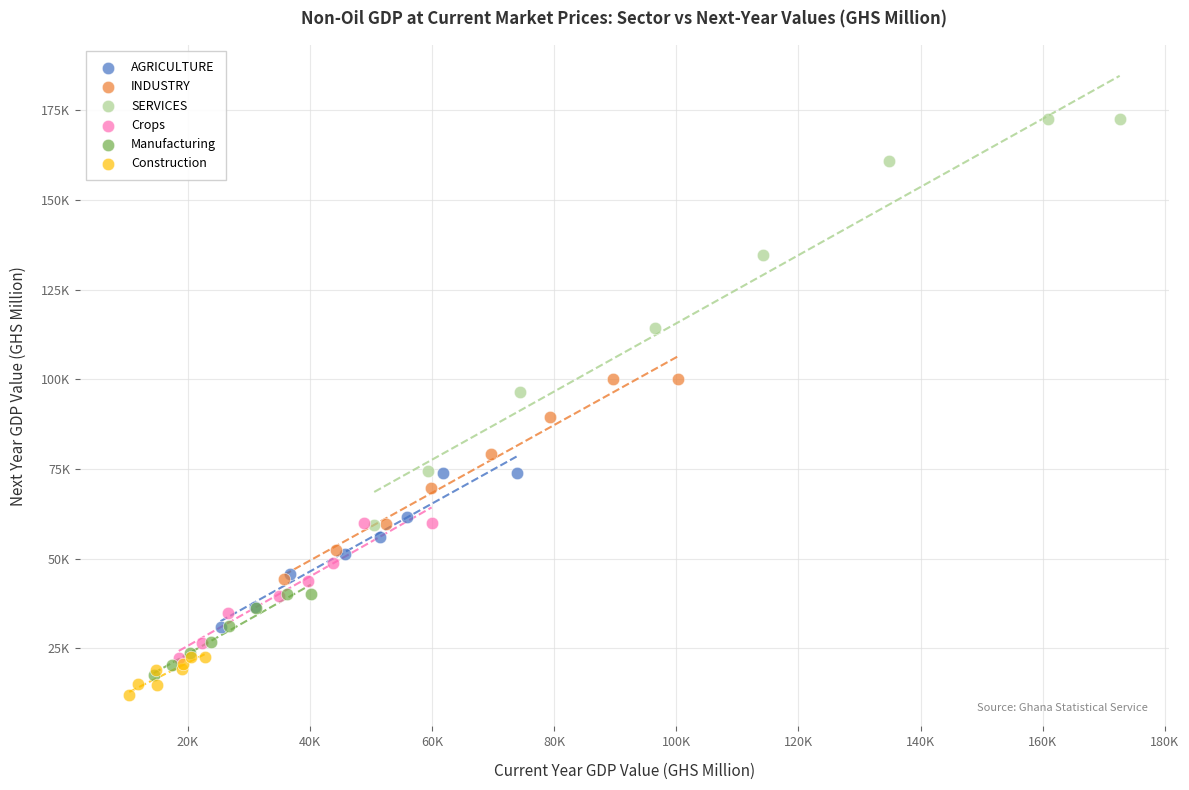

Which series reaches the maximum Y coordinate?

SERVICES